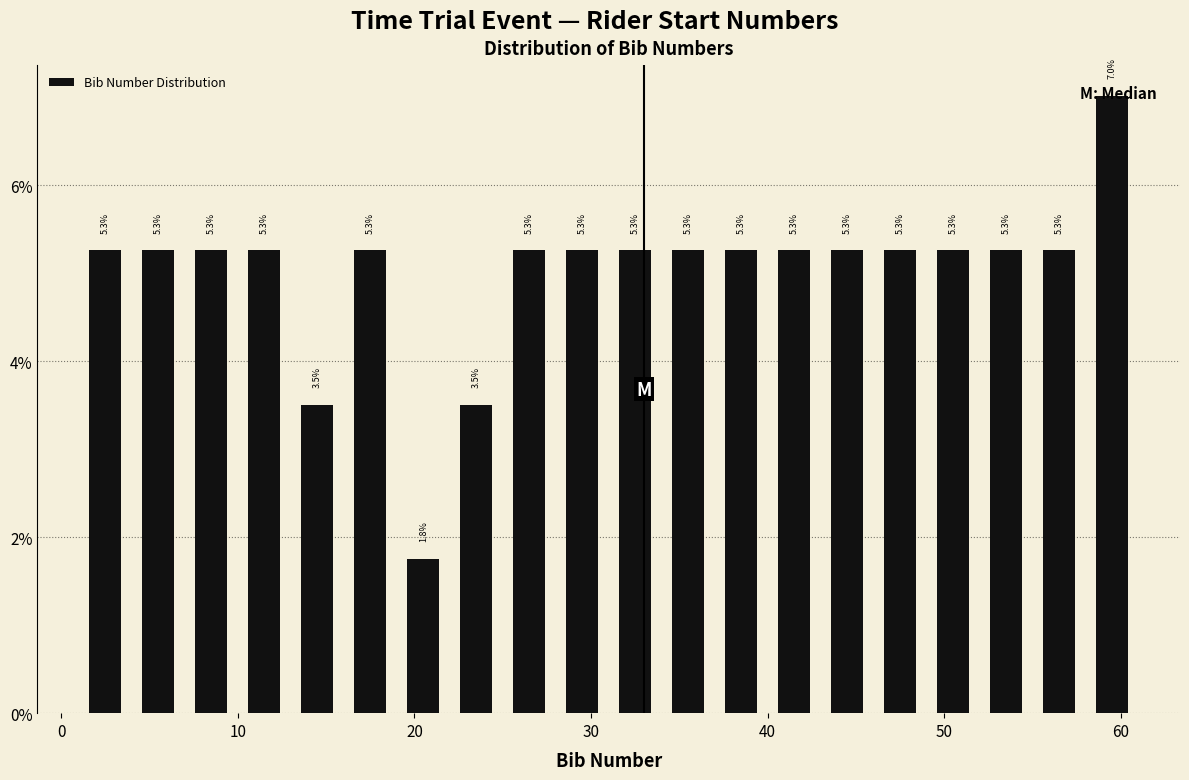

Around what value on the x-axis is the tallest bar? Give the approximate position of its centre, as read against the axis.

60